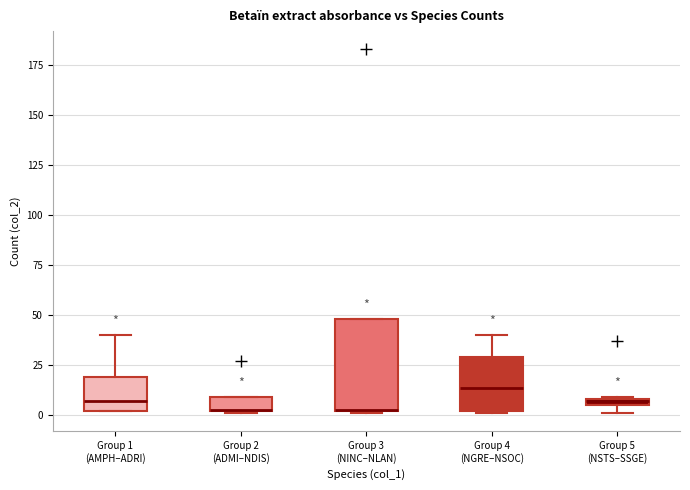

Where does the median line of the box for Group 4 (NGRE–NSOC) sit on the y-axis? The values are not printed on the chart, so give them approximately, as read against the axis.

15